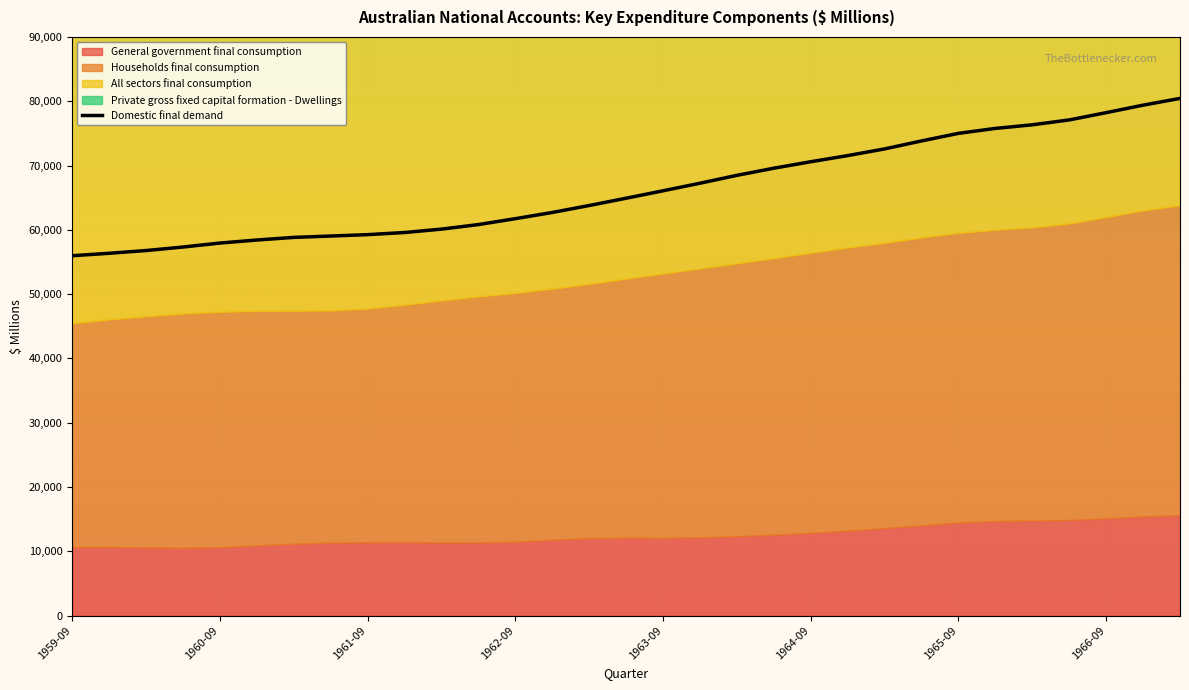

Count the number of values greater than 64914.

15